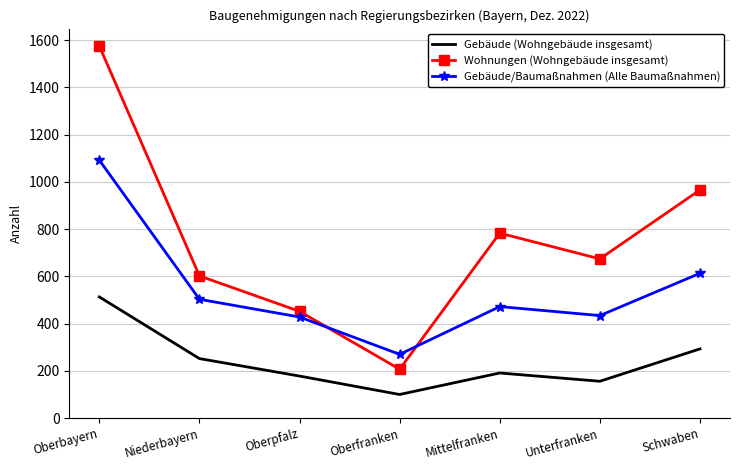

True or false: Gebäude (Wohngebäude insgesamt) has more than 1 interior local peaks.

False